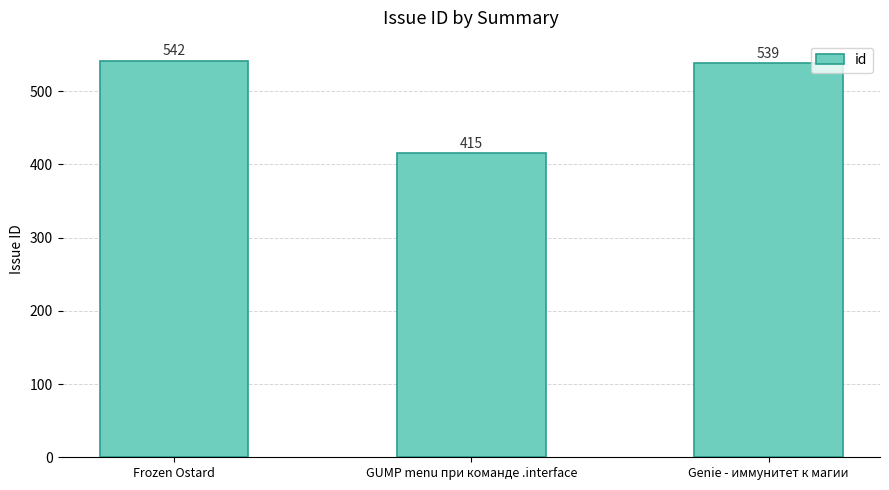

Reading left to right, what are all the values shown in this chart?

542	415	539